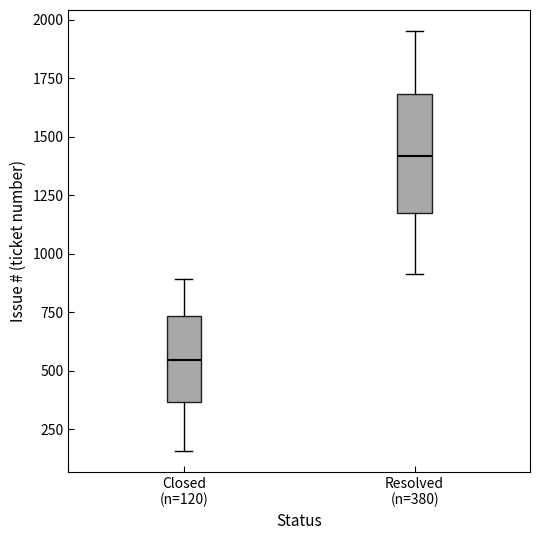

Reading left to right, read every box against the y-axis: the position of its median line, the range the box covers, and the ends of its whiskers. The values are not printed on the chart, so give them approximately, as read against the axis.

Closed (n=120): median 550, box 350 to 750, whiskers 150 to 900
Resolved (n=380): median 1400, box 1200 to 1700, whiskers 900 to 1950